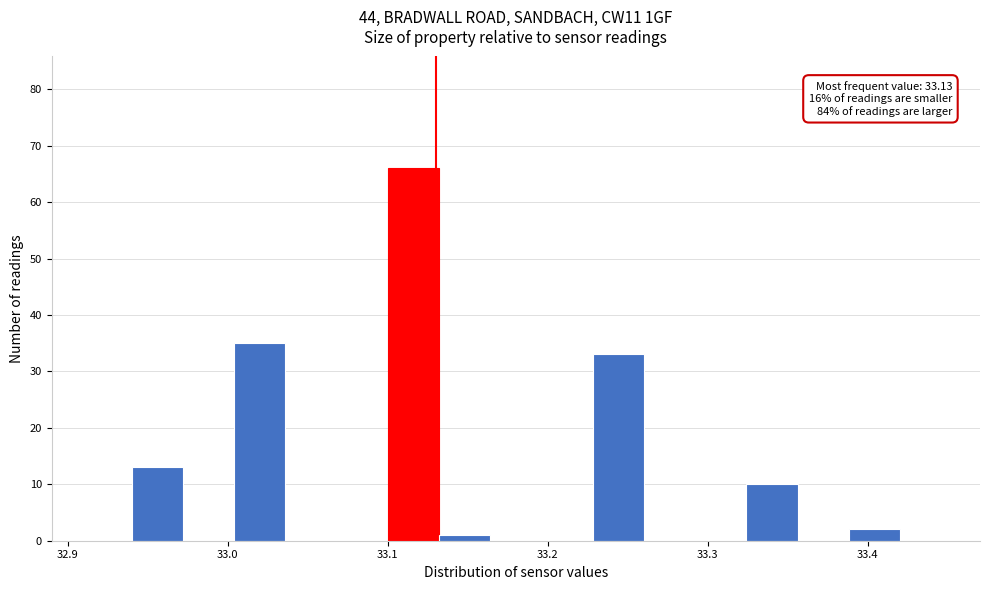

Around what value on the x-axis is the tallest bar? Give the approximate position of its centre, as read against the axis.

33.12